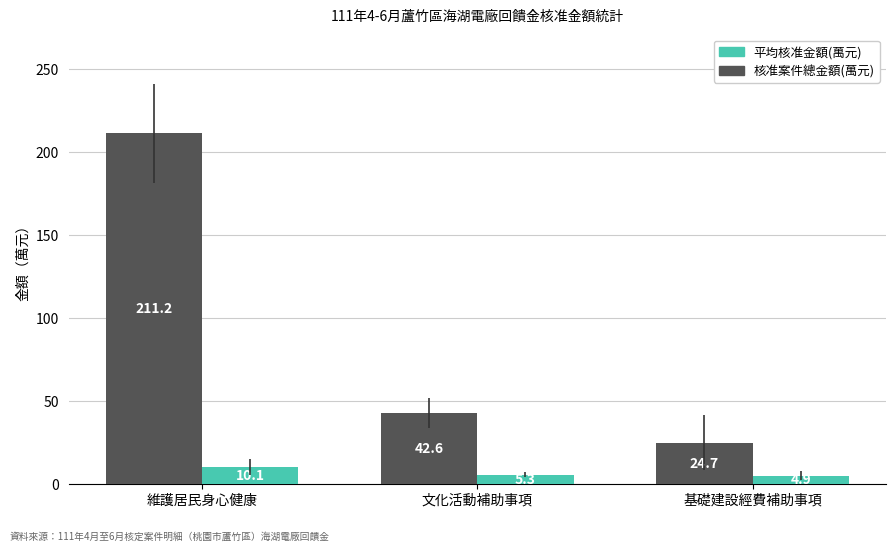

Does the chart contain any negative values?

No